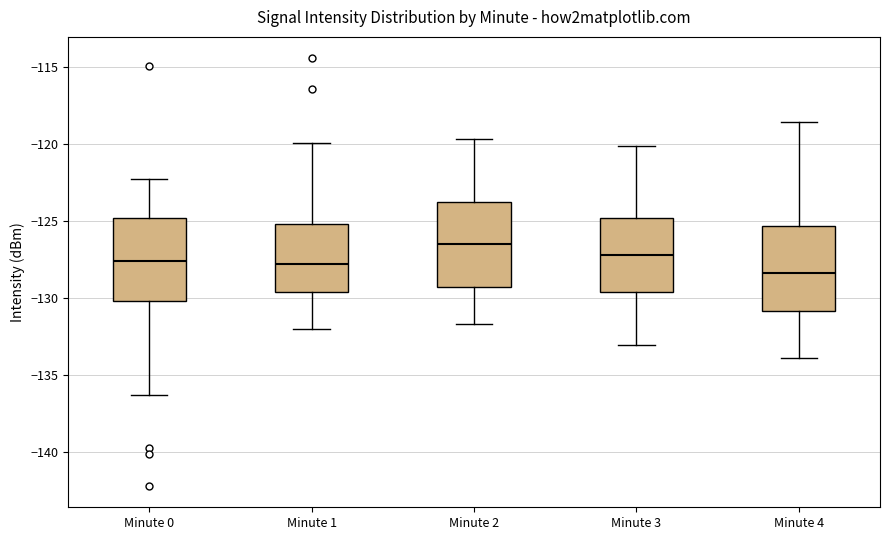

Where does the lower whisker of the box for Minute 4 end on the y-axis? The values are not printed on the chart, so give them approximately, as read against the axis.

-134.0